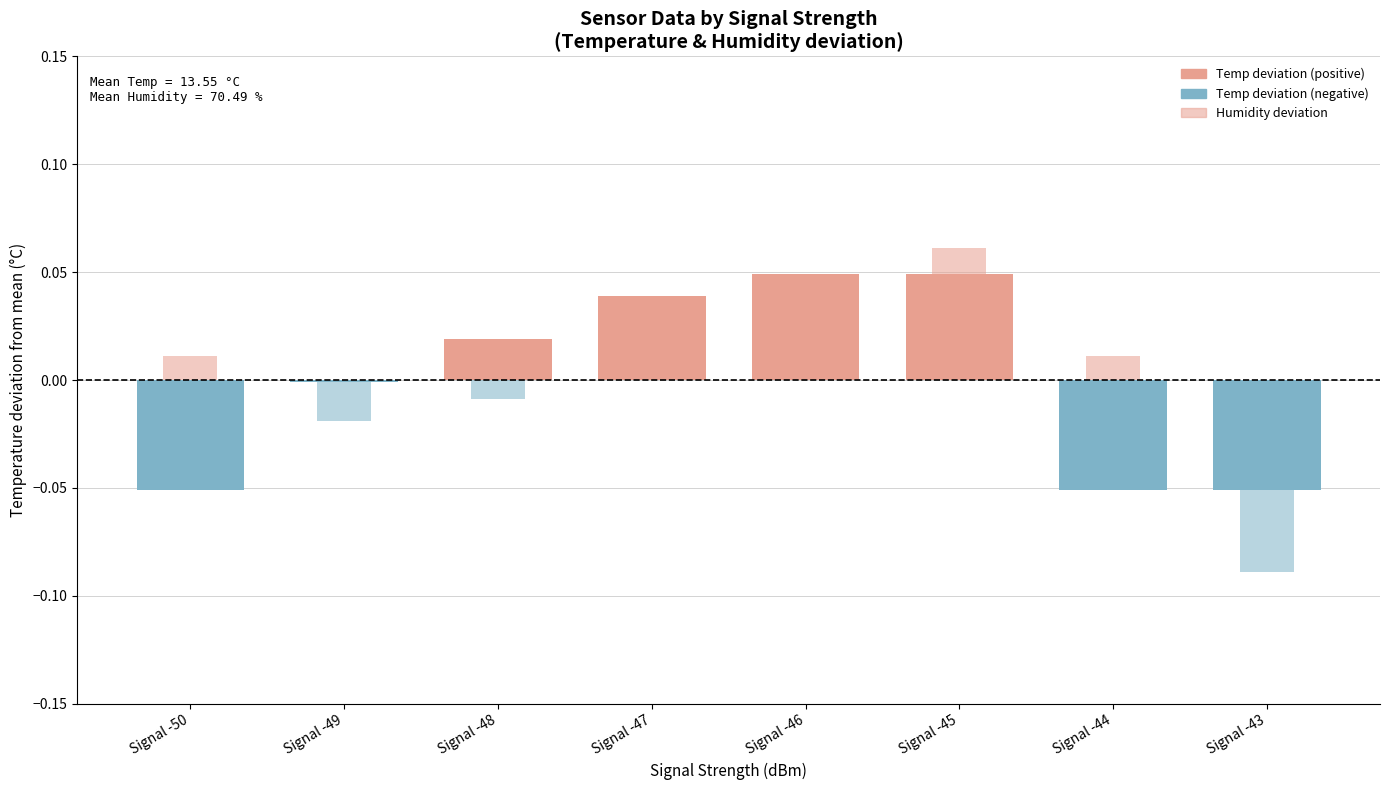

How many bars are there in total?

16